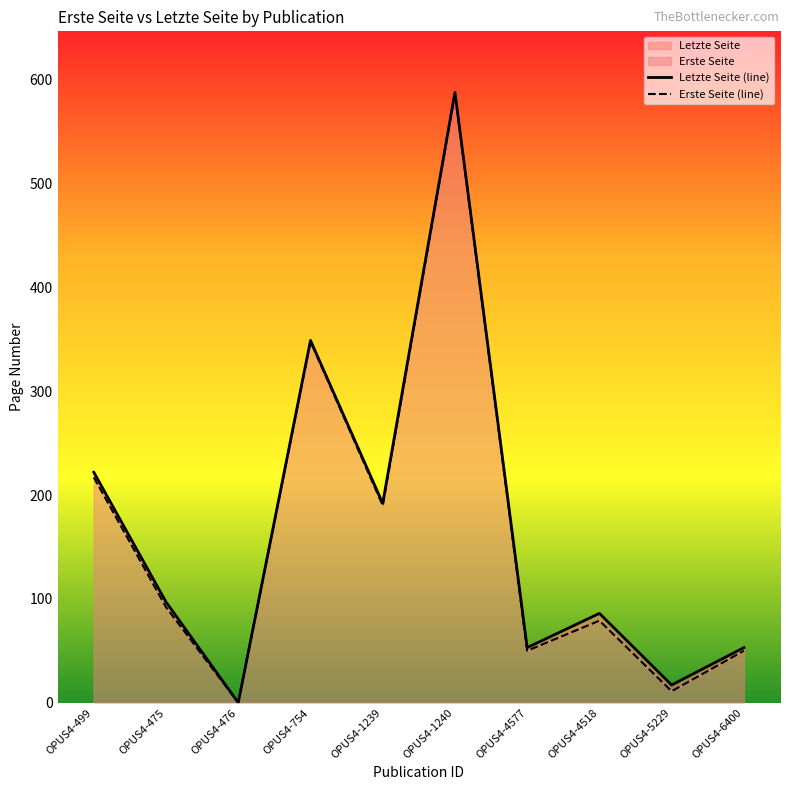

What is the maximum value shown in the chart?

588